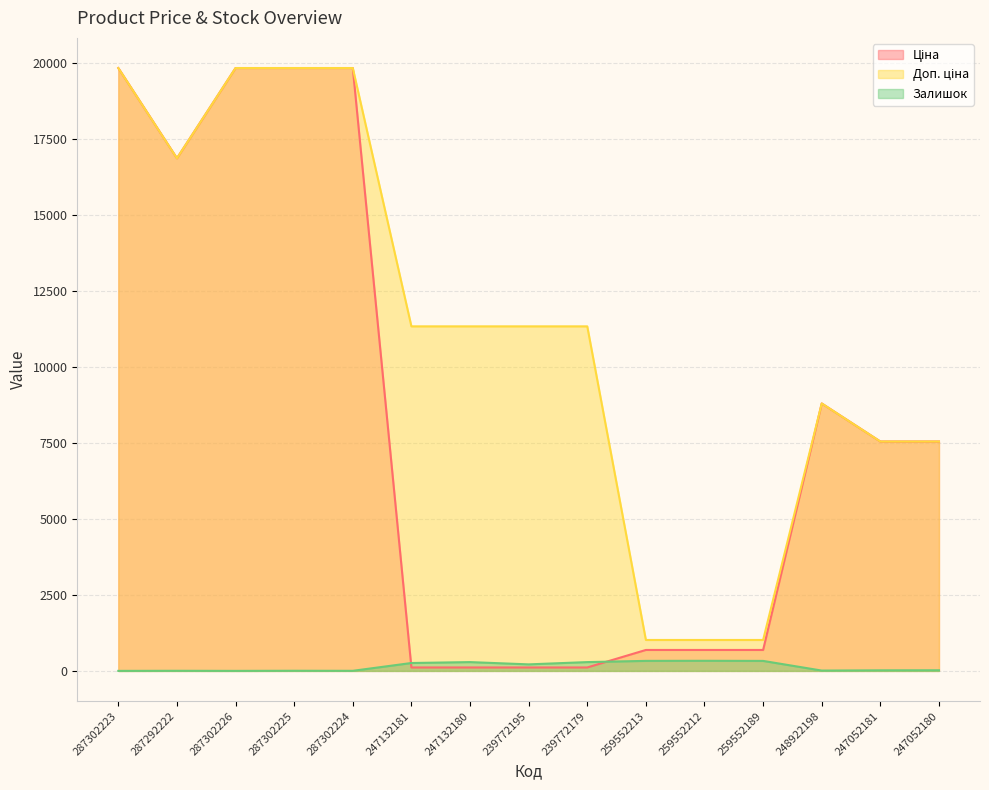

How many data points in Доп. ціна are above 11334?

5